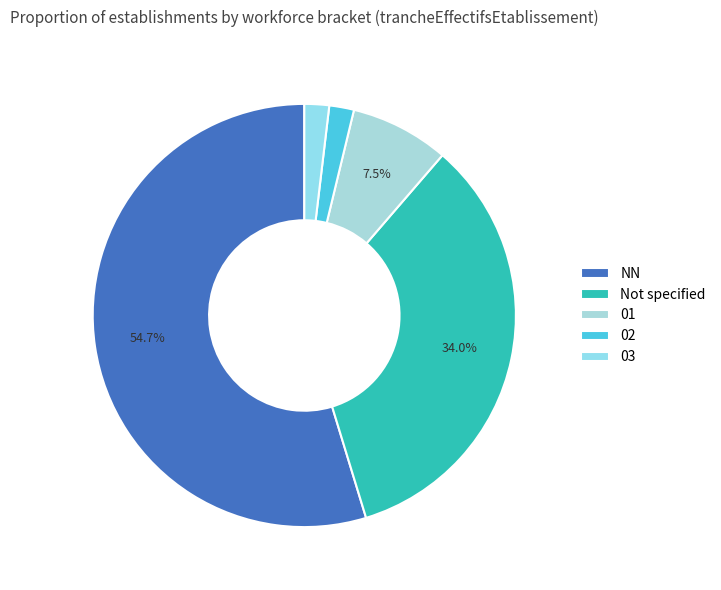

What is the majority slice?

NN